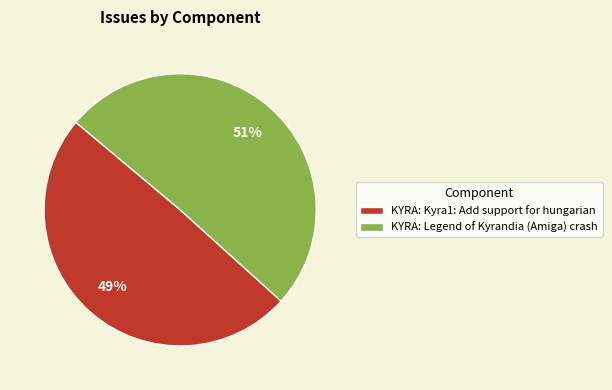

The KYRA: Legend of Kyrandia (Amiga) crash slice represents 65% of the pie. True or false?

False